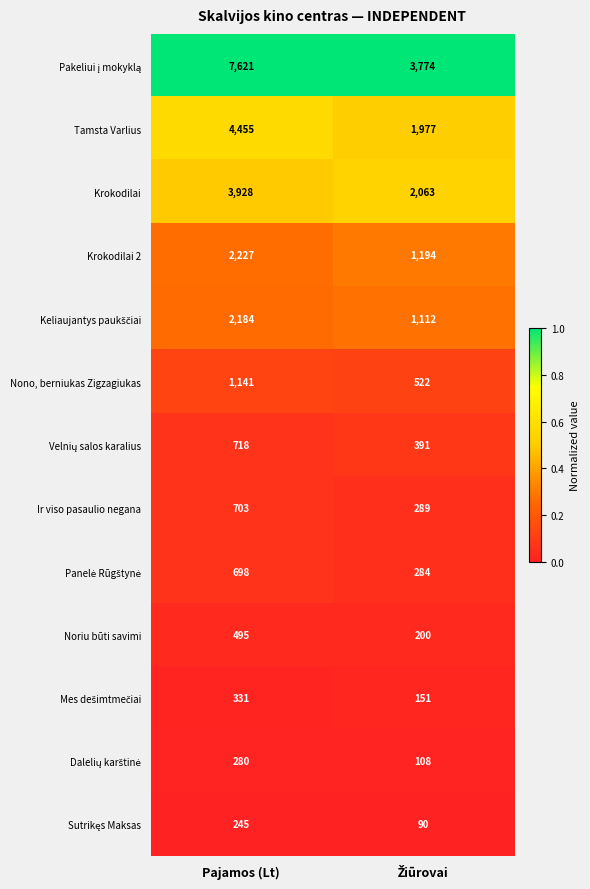

What is the smallest value displayed?

90